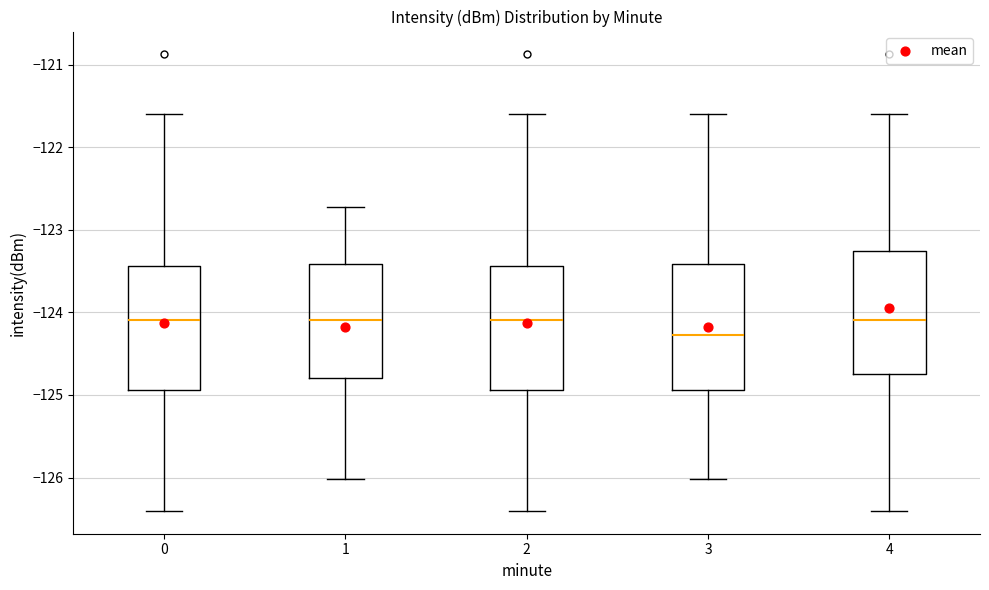

Reading left to right, transcribe this box plot: for each box, give where its median line is, the range the box spans, and where its two whiskers end, as read against the y-axis. The values are not printed on the chart, so give them approximately, as read against the axis.

0: median -124.1, box -124.9 to -123.4, whiskers -126.4 to -121.6
1: median -124.1, box -124.8 to -123.4, whiskers -126.0 to -122.7
2: median -124.1, box -124.9 to -123.4, whiskers -126.4 to -121.6
3: median -124.3, box -124.9 to -123.4, whiskers -126.0 to -121.6
4: median -124.1, box -124.7 to -123.3, whiskers -126.4 to -121.6